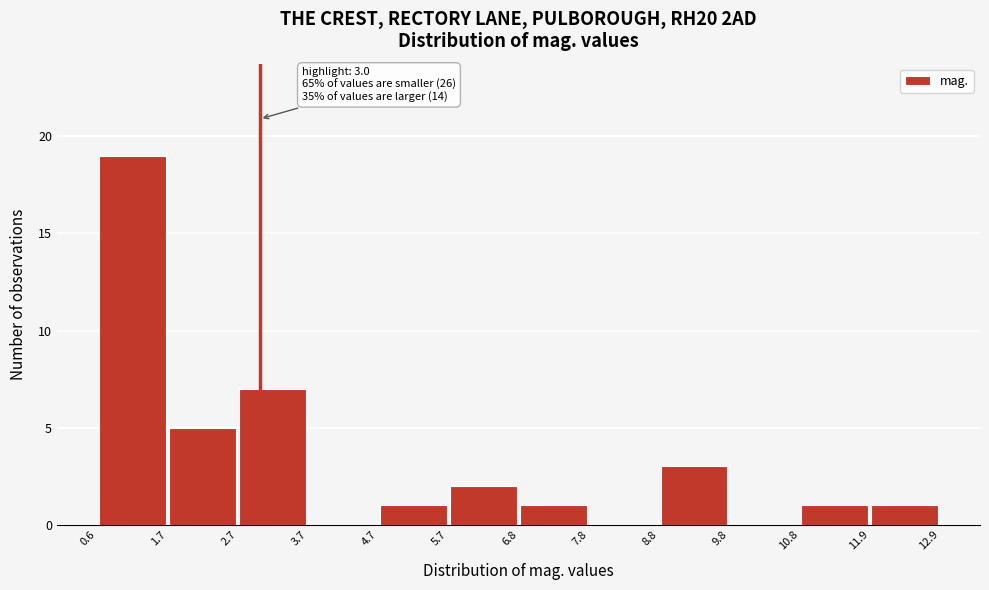

Over which range of the x-axis is the bar tallest?

0.6 to 1.7